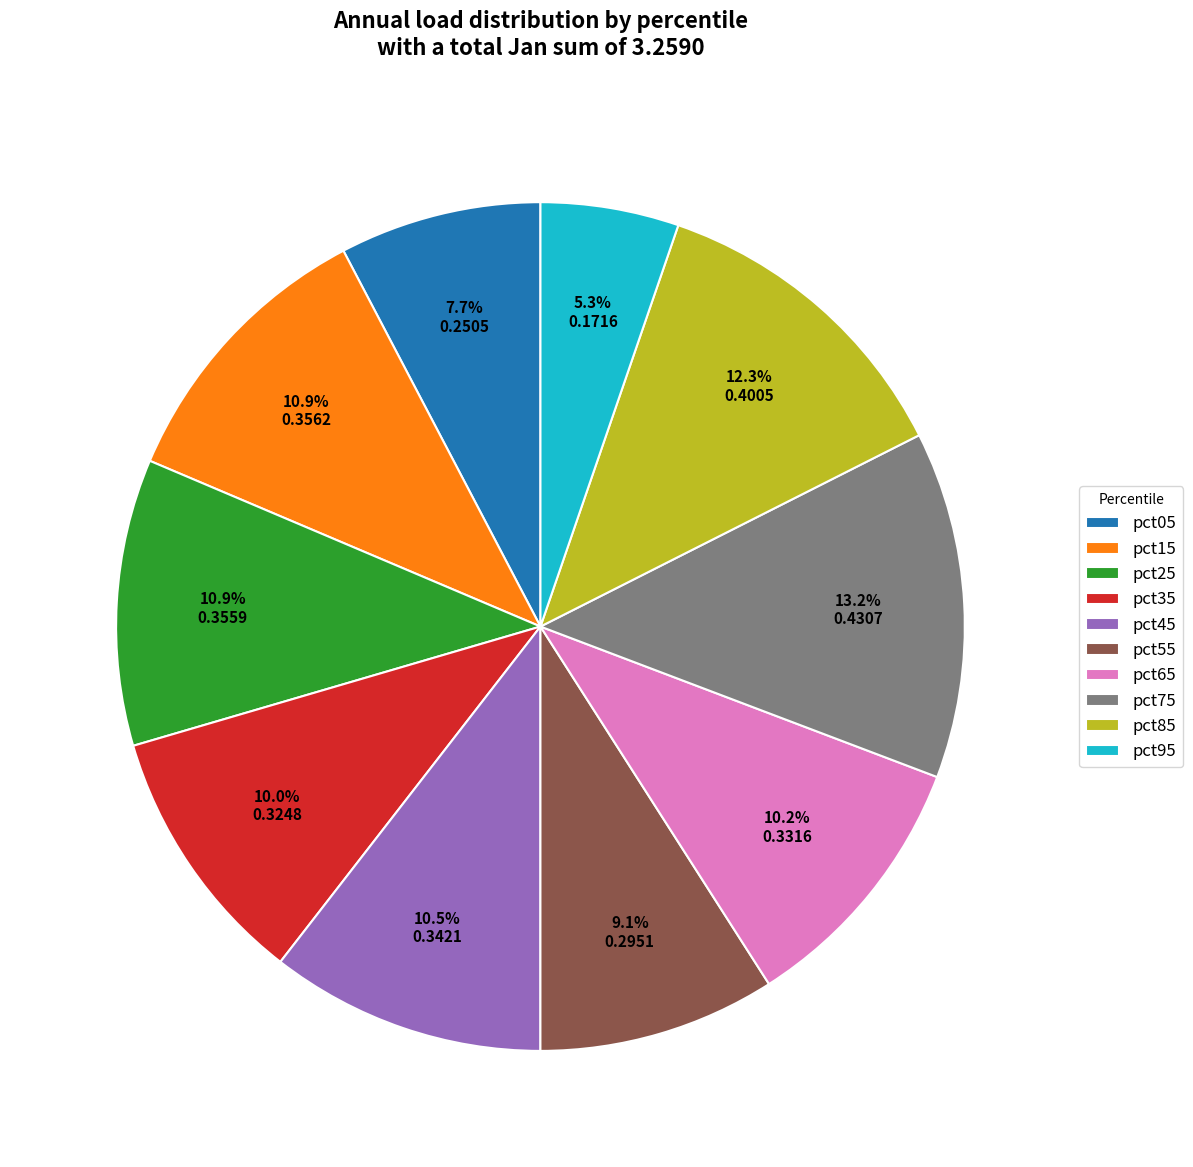

To the nearest percent, what percentage of the pie is pct15?

11%